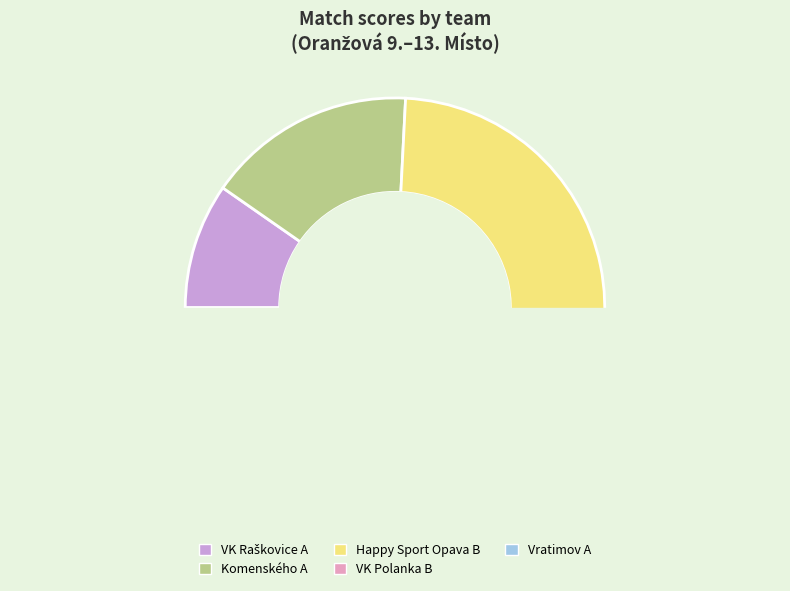

To the nearest percent, what is the combined percentage of Vratimov A and VK Raškovice A?

26%